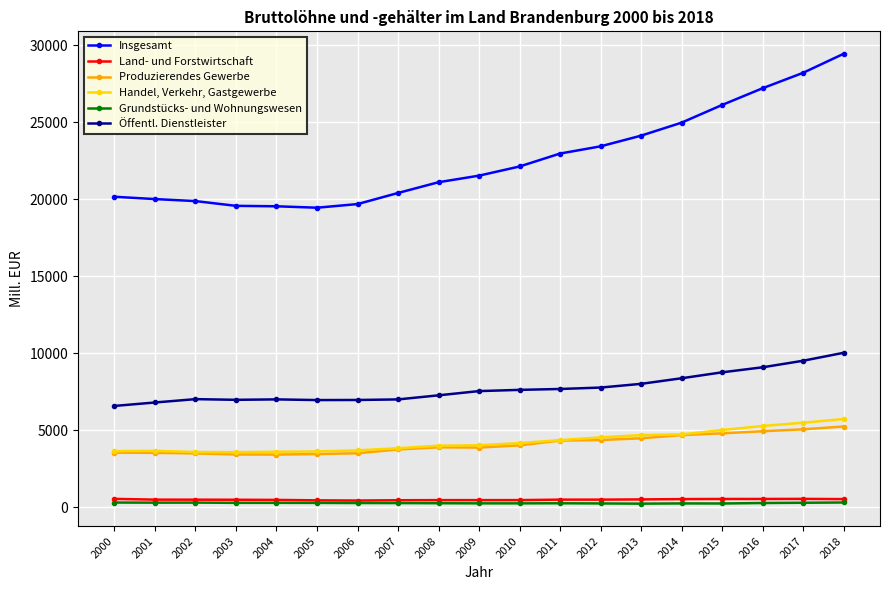

How many values in the Handel, Verkehr, Gastgewerbe series exceed 4029?

10